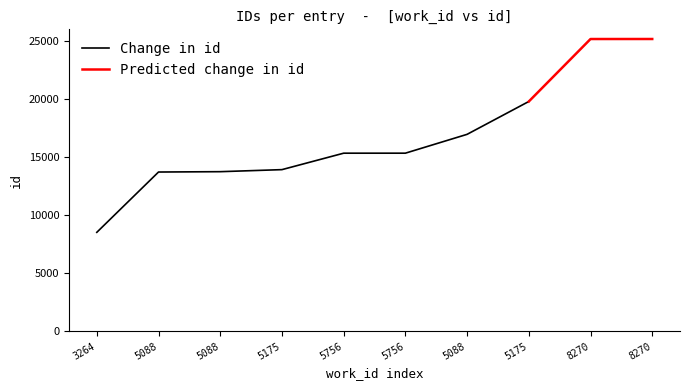

Reading right to left, what are all the values shown in this chart?

25169	25167	19788	16960	15338	15337	13921	13745	13715	8522